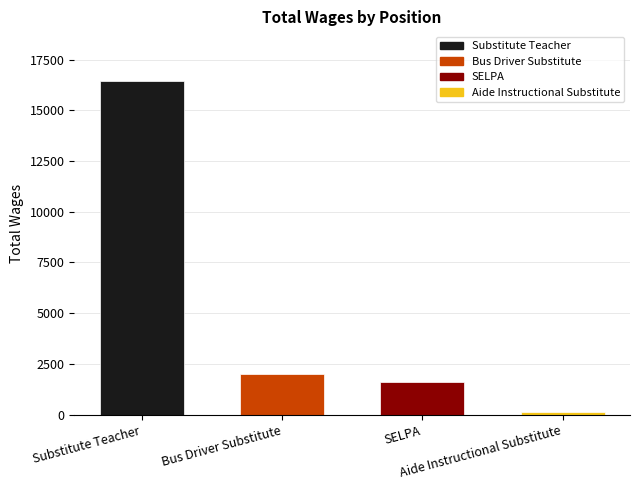

List the labels in order of value, smallest first.

Aide Instructional Substitute, SELPA, Bus Driver Substitute, Substitute Teacher